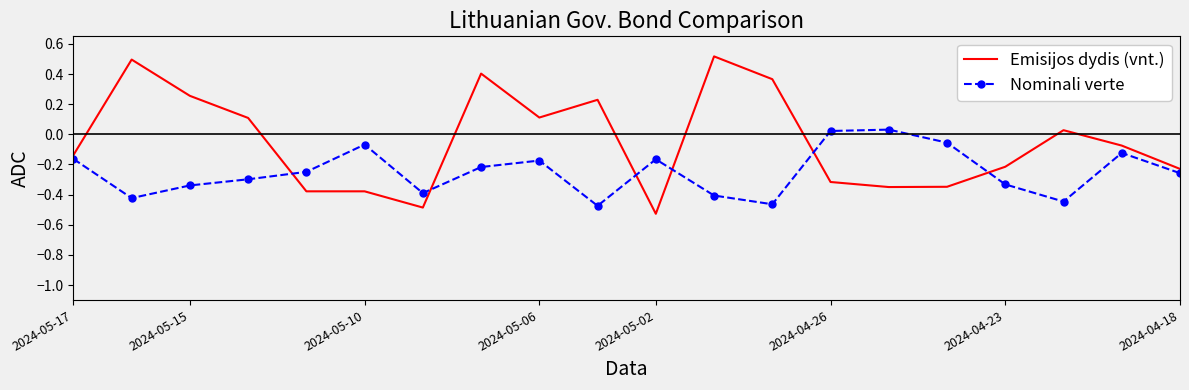

Which series has the largest total across all categories?

Emisijos dydis (vnt.)